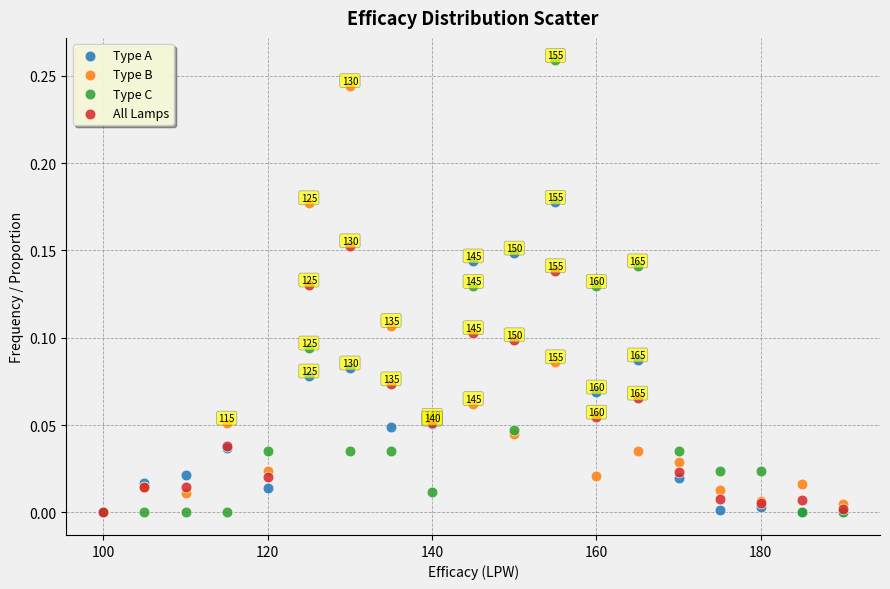

Which series has the widest spread of Y values?

Type C